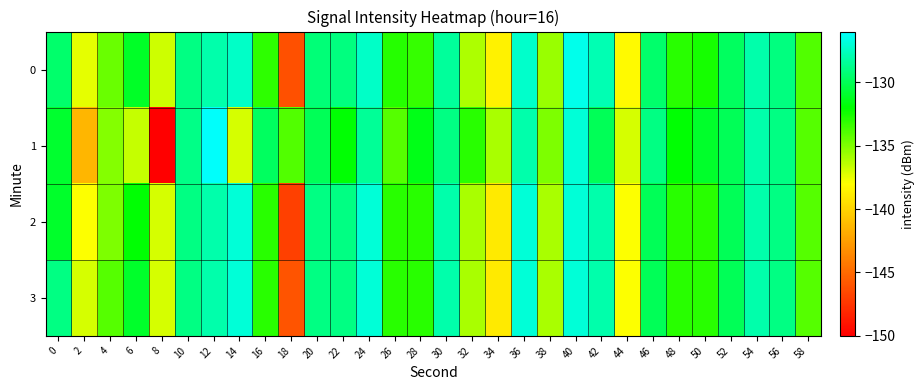

Rank the series at 8 from highest to lowest value.

0, 2, 3, 1